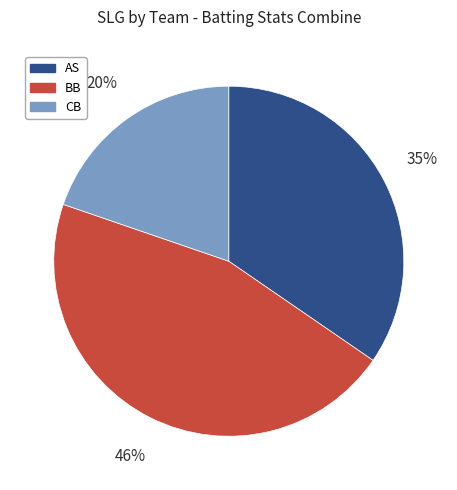

Rank the categories by value from highest to lowest.

BB, AS, CB